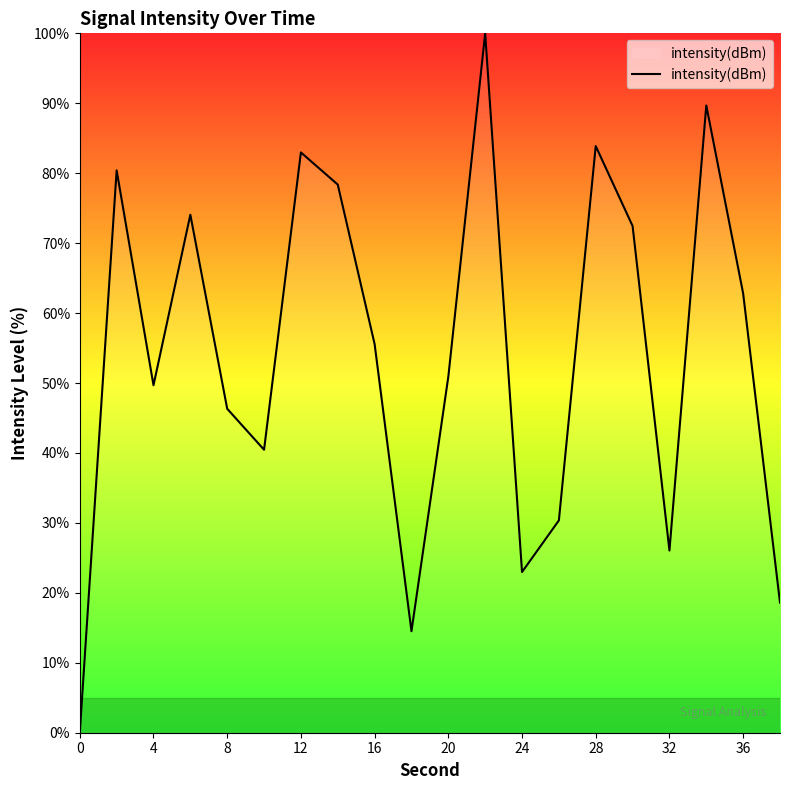

What is the difference between the maximum and minimum values?

100.0